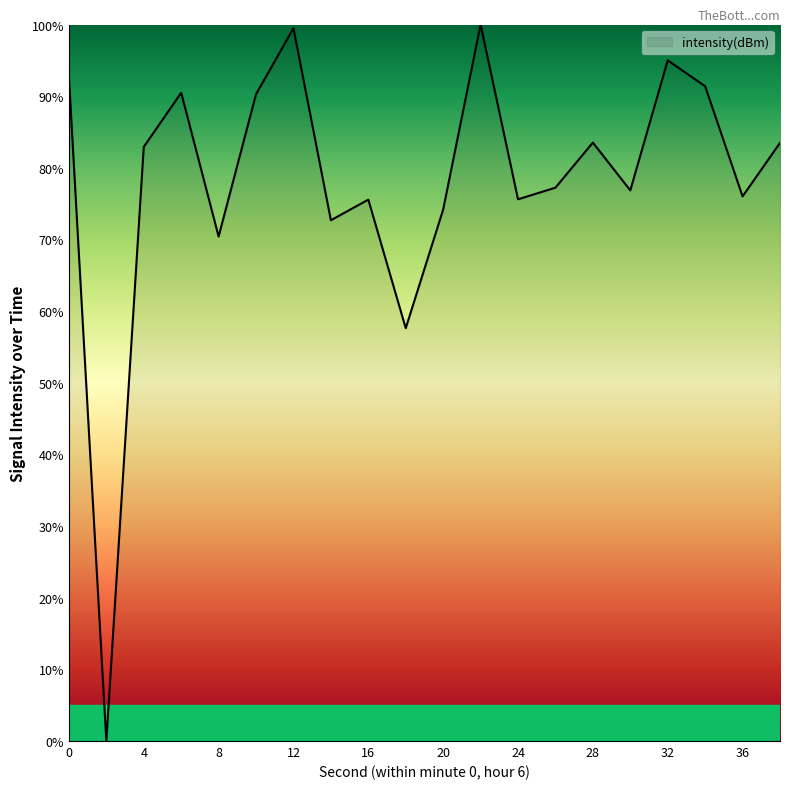

What is the maximum value shown in the chart?

100.0